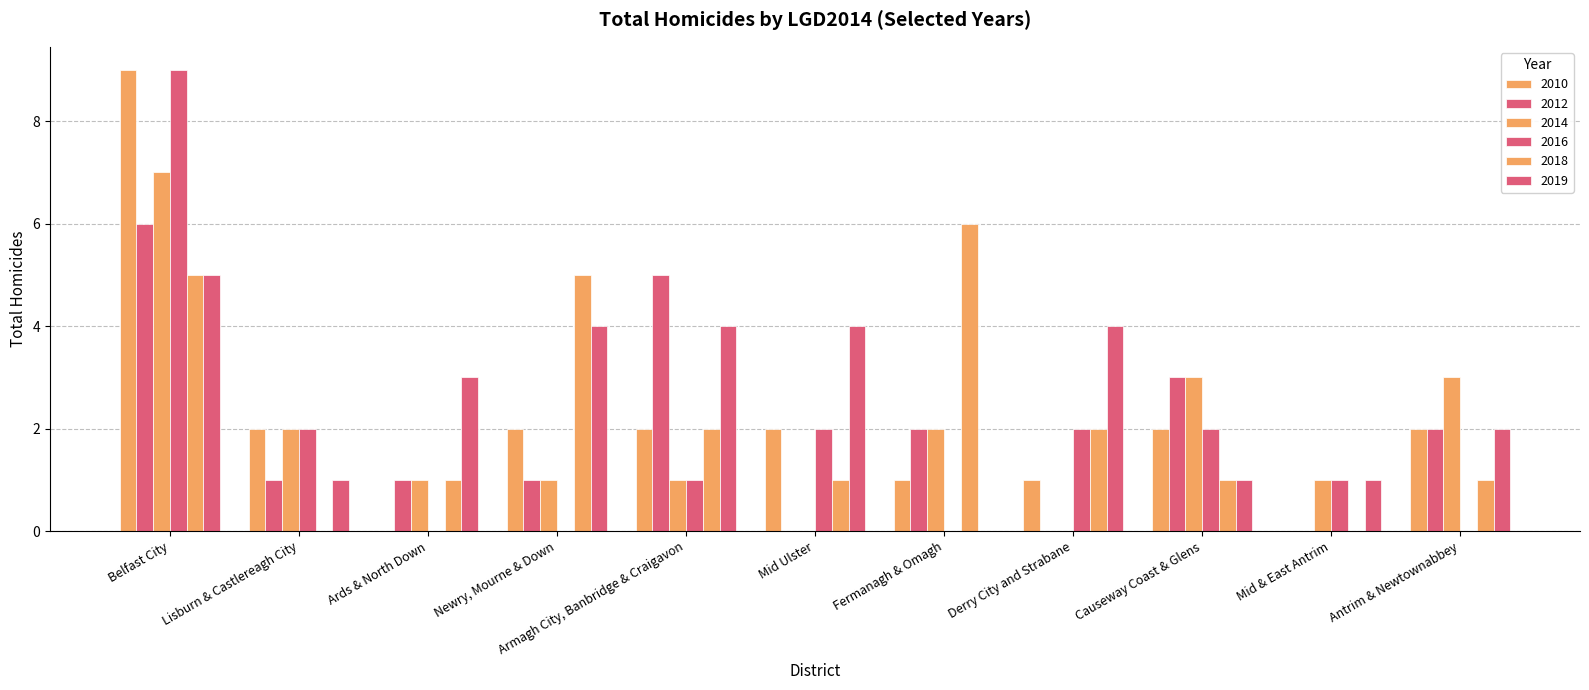

Which has a higher value, Lisburn & Castlereagh City or Newry, Mourne & Down?

Lisburn & Castlereagh City